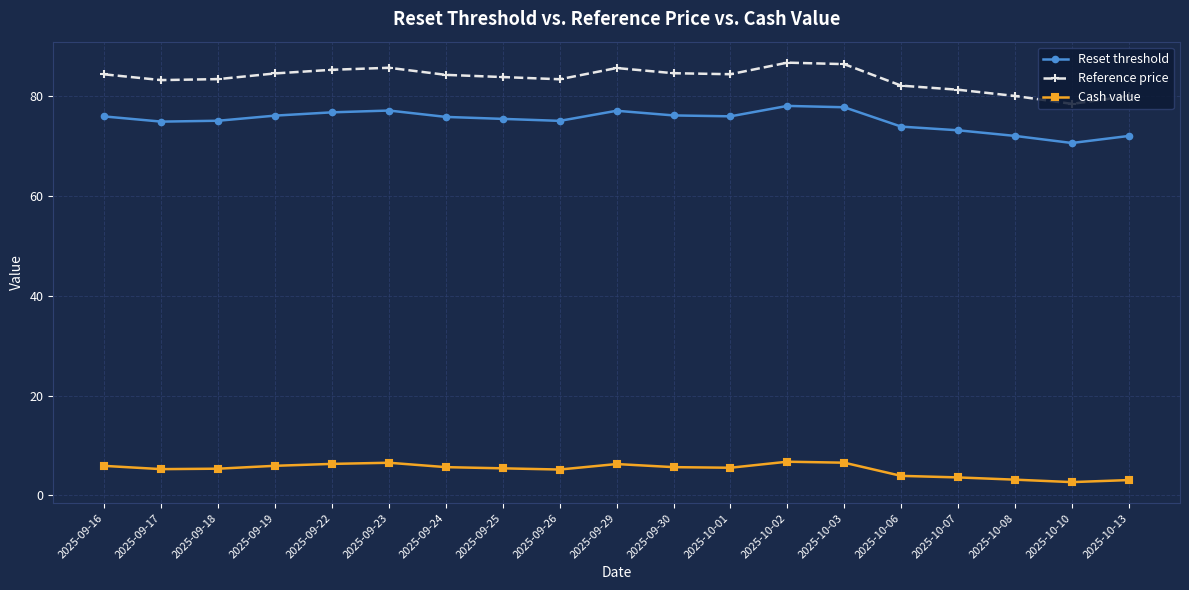

True or false: Cash value has more than 0 interior local peaks.

True